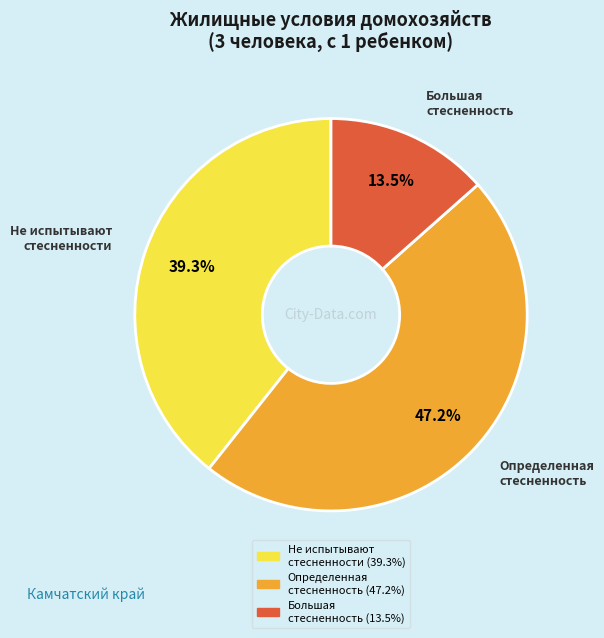

Which has a higher value, Не испытывают стесненности or Большая стесненность?

Не испытывают стесненности